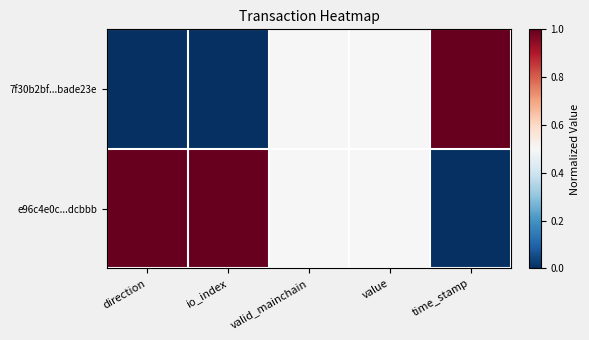

Count the number of categories in the chart.

5